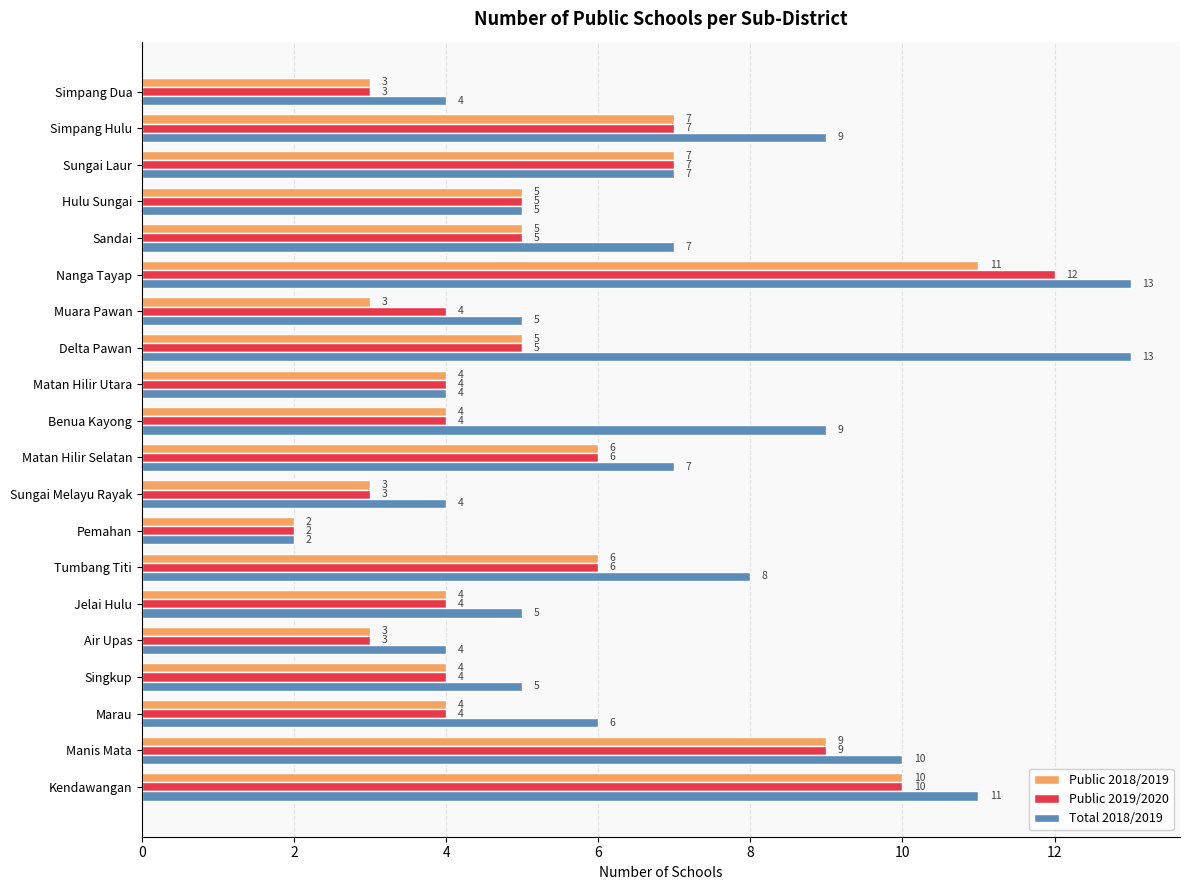

Rank the series by their maximum value, from highest to lowest.

Total 2018/2019, Public 2019/2020, Public 2018/2019